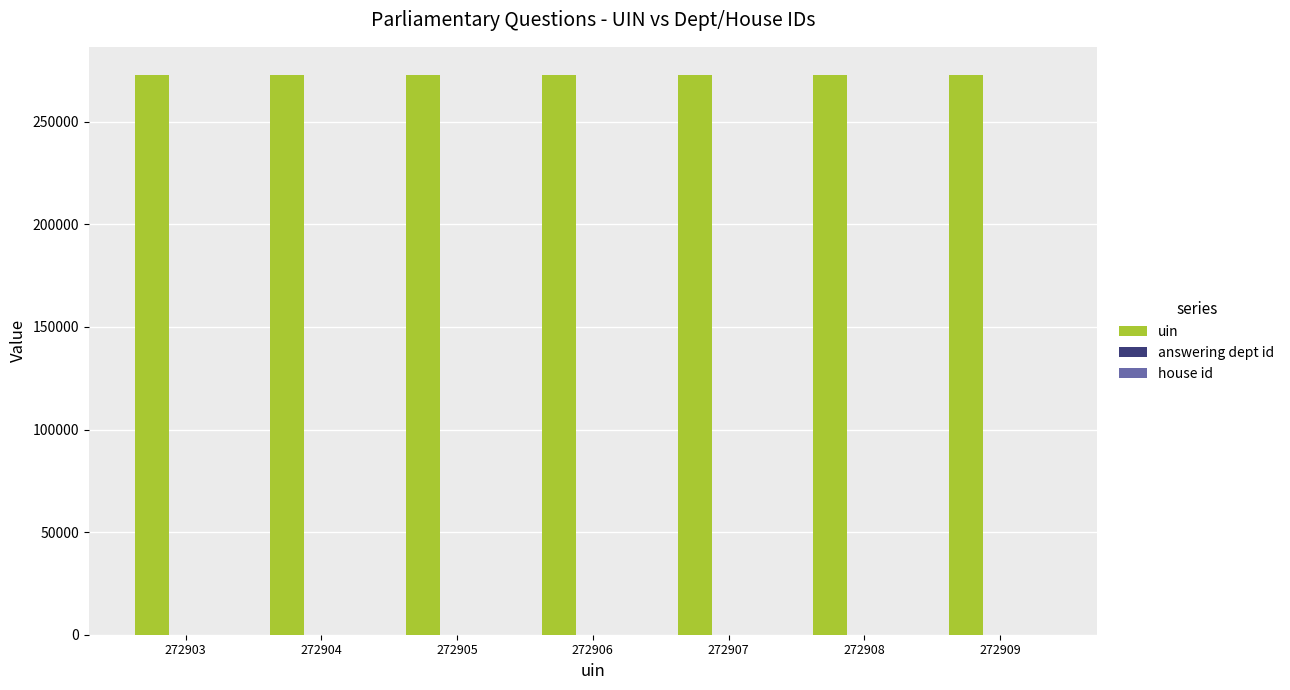

Is it true that uin equals 394848 at 272908?

False